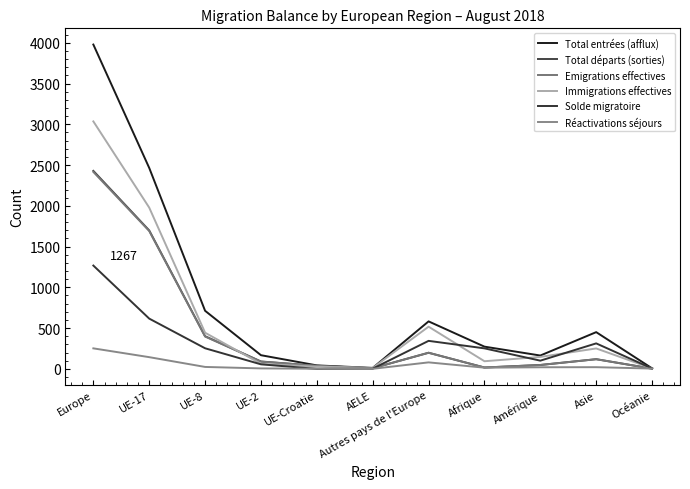

Which series has the largest range (max minus min)?

Total entrées (afflux)